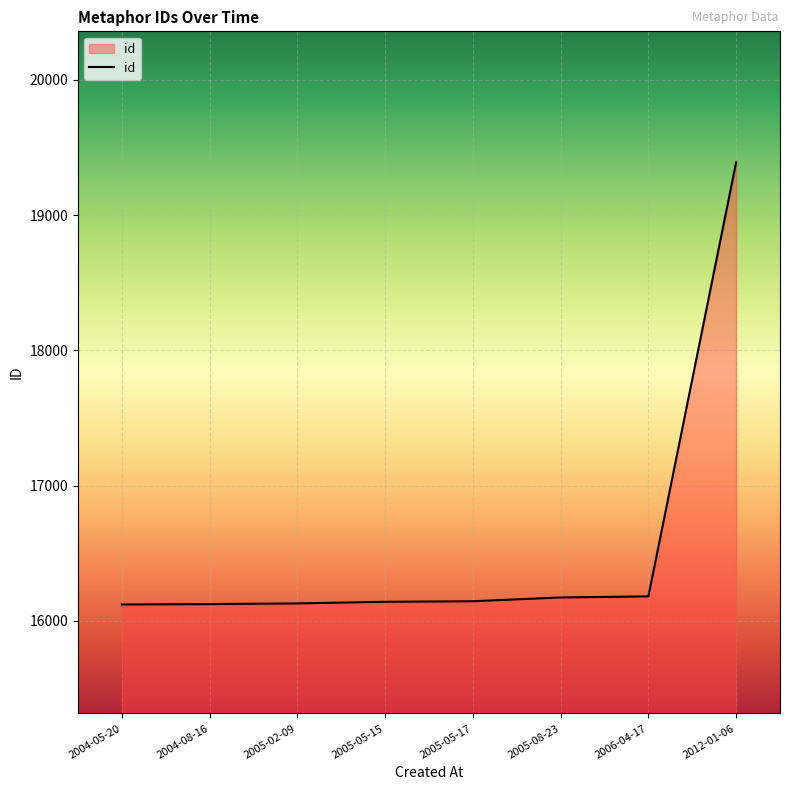

The chart shows a value of 5161 at 2005-05-17. True or false?

False